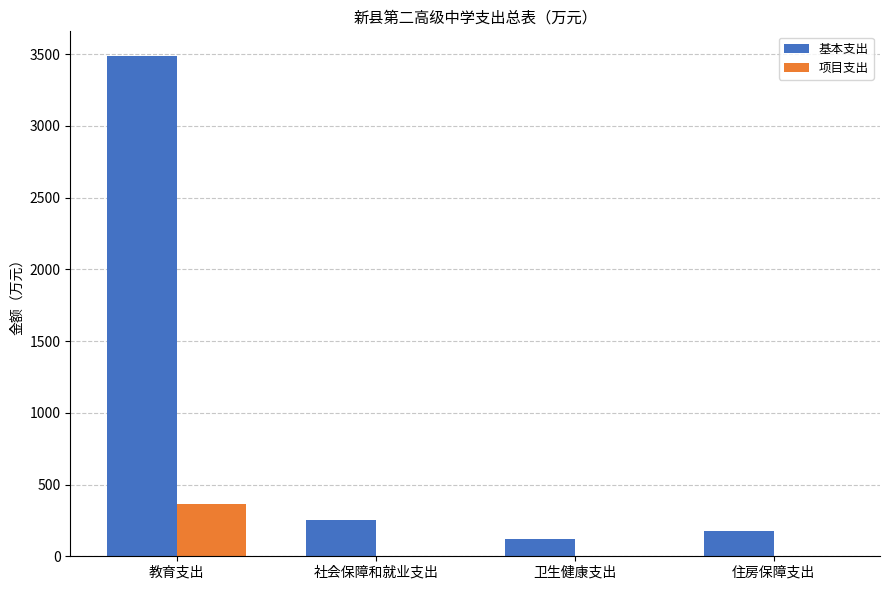

Count the number of categories in the chart.

4